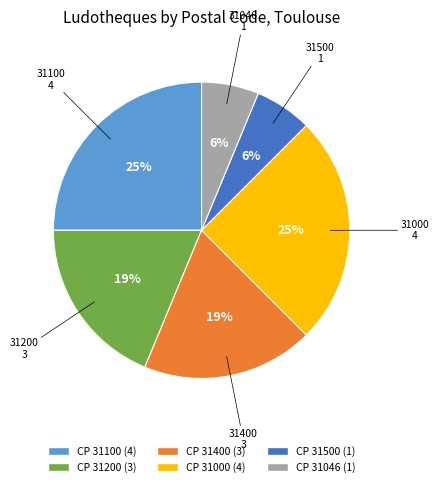

Does any single category account for the majority?

No